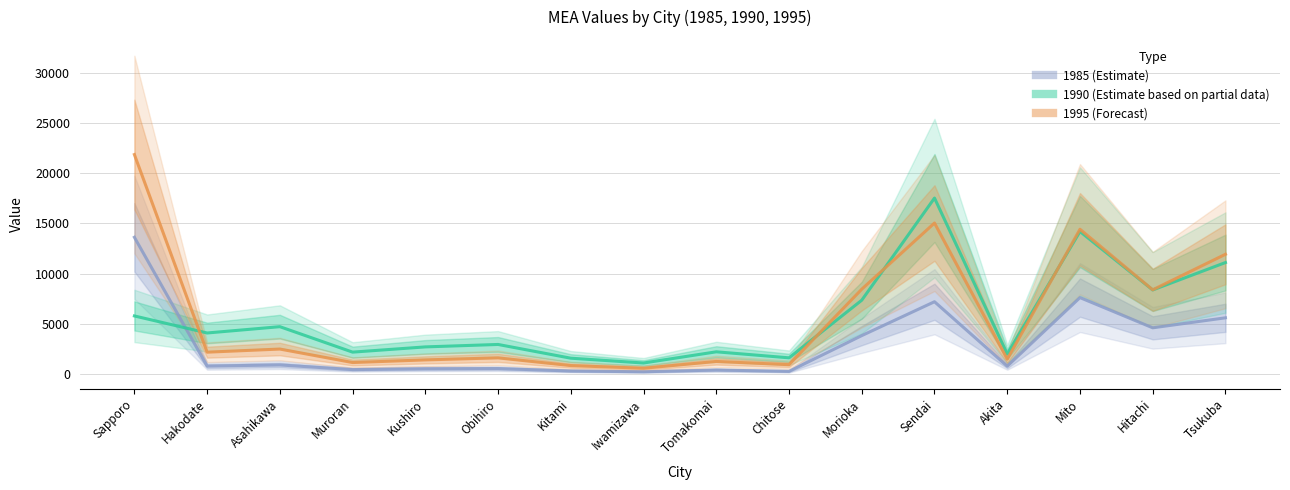

At which category does 1985 (Estimate) reach its first local valley?

Hakodate